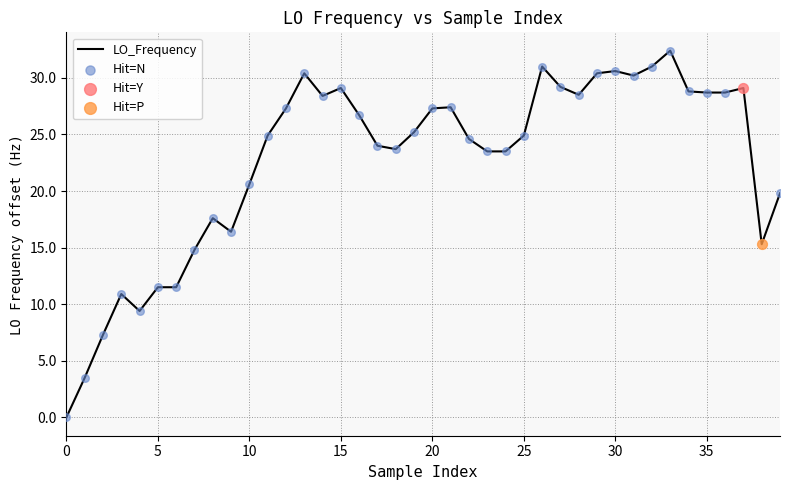

What is the maximum value shown in the chart?

32.4